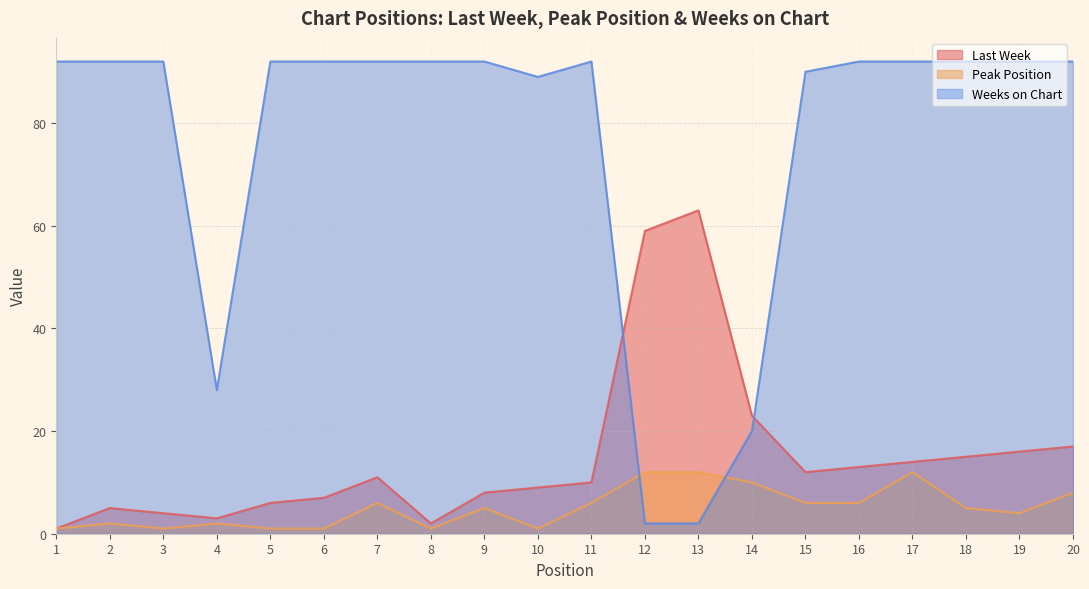

Which series has the largest total across all categories?

Weeks on Chart